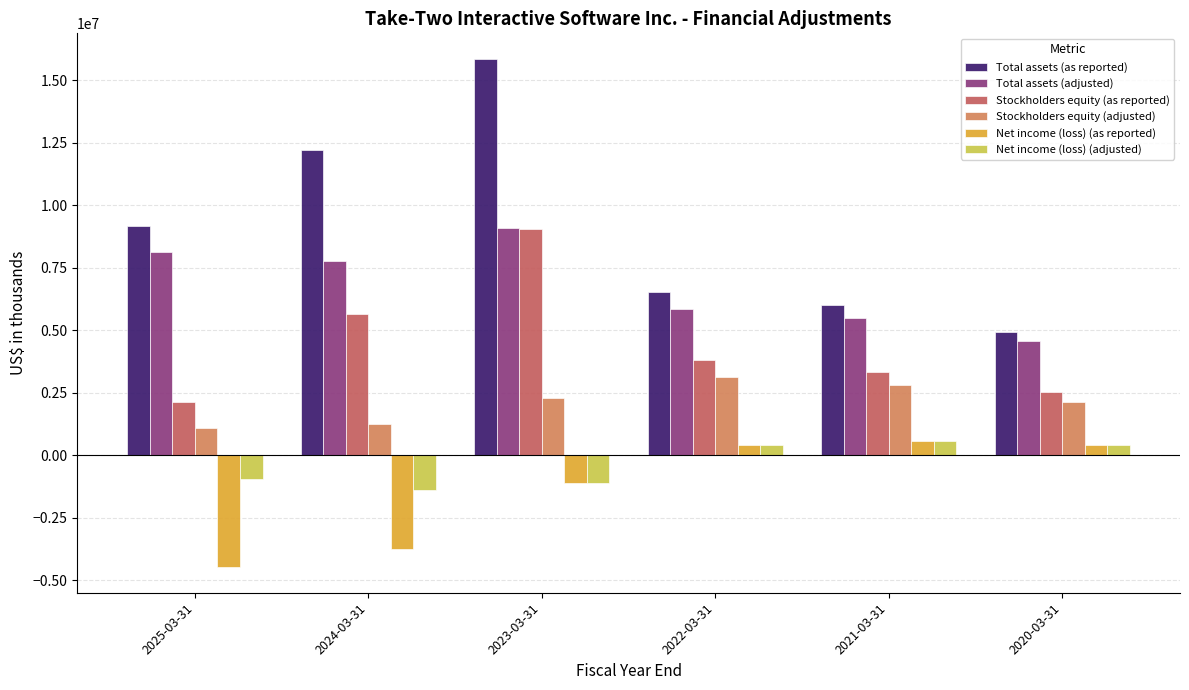

Which series changed the most between 2023-03-31 and 2020-03-31?

Total assets (as reported)